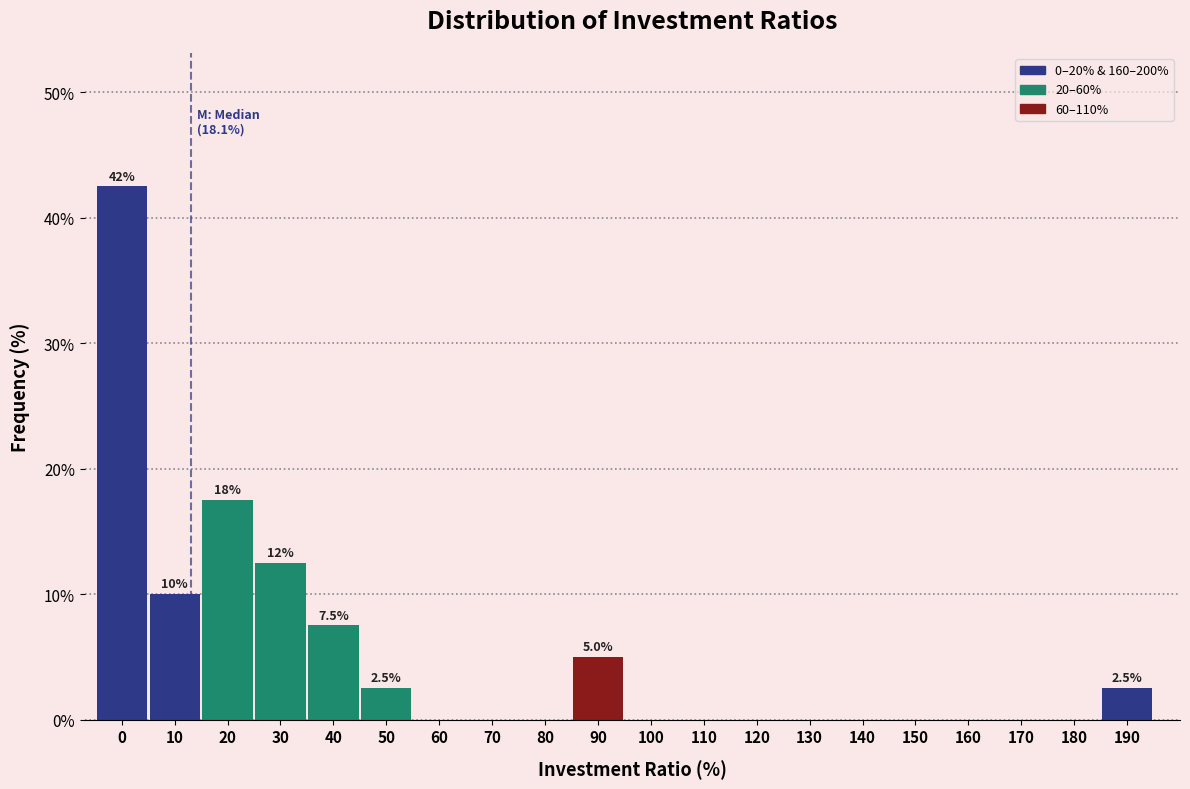

Reading left to right, transcribe all the data shown in this chart.

0=42.5	10=10.0	20=17.5	30=12.5	40=7.5	50=2.5	60=0.0	70=0.0	80=0.0	90=5.0	100=0.0	110=0.0	120=0.0	130=0.0	140=0.0	150=0.0	160=0.0	170=0.0	180=0.0	190=2.5